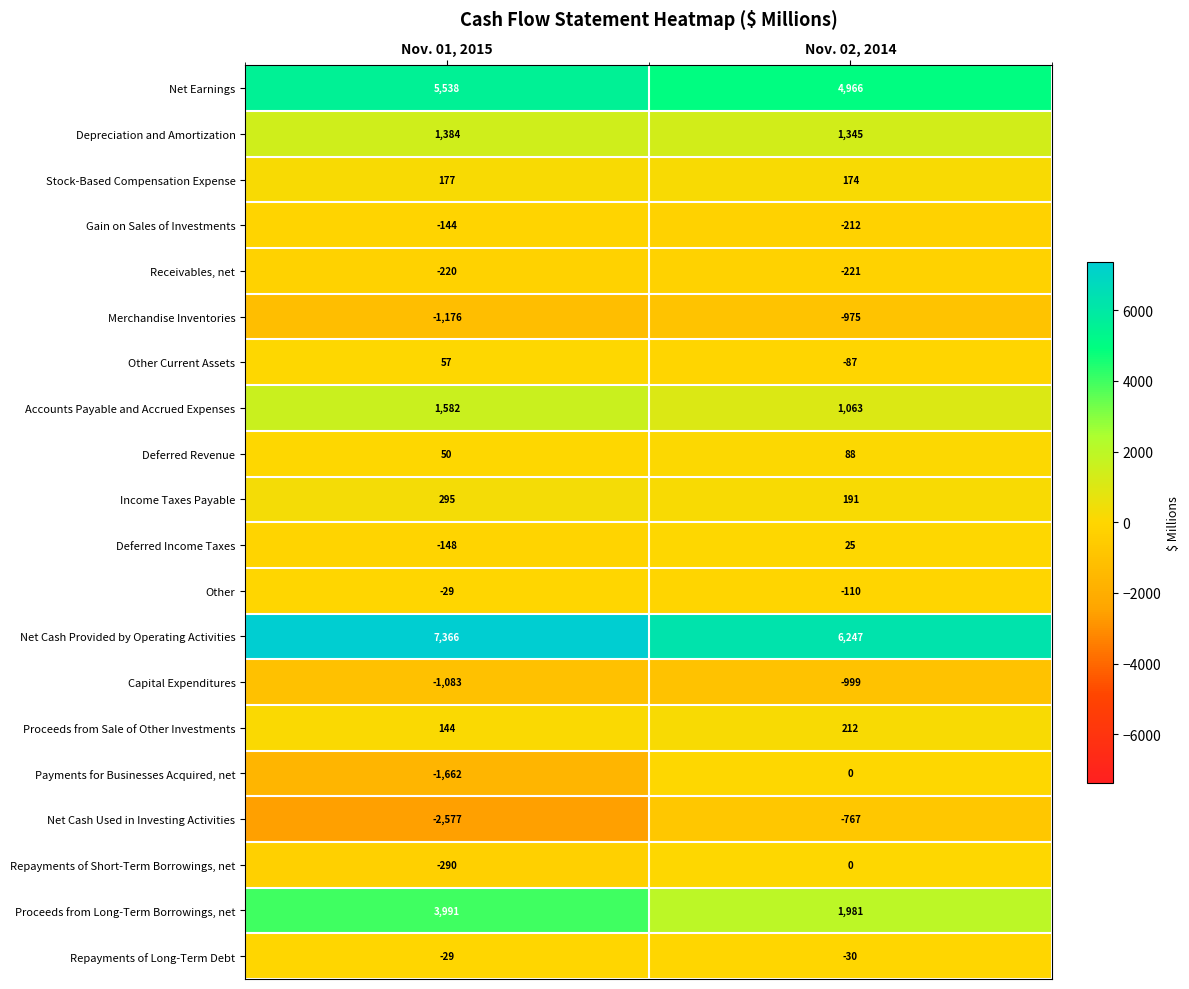

Is the value of Payments for Businesses Acquired, net at Nov. 01, 2015 greater than the value of Repayments of Long-Term Debt at Nov. 01, 2015?

No